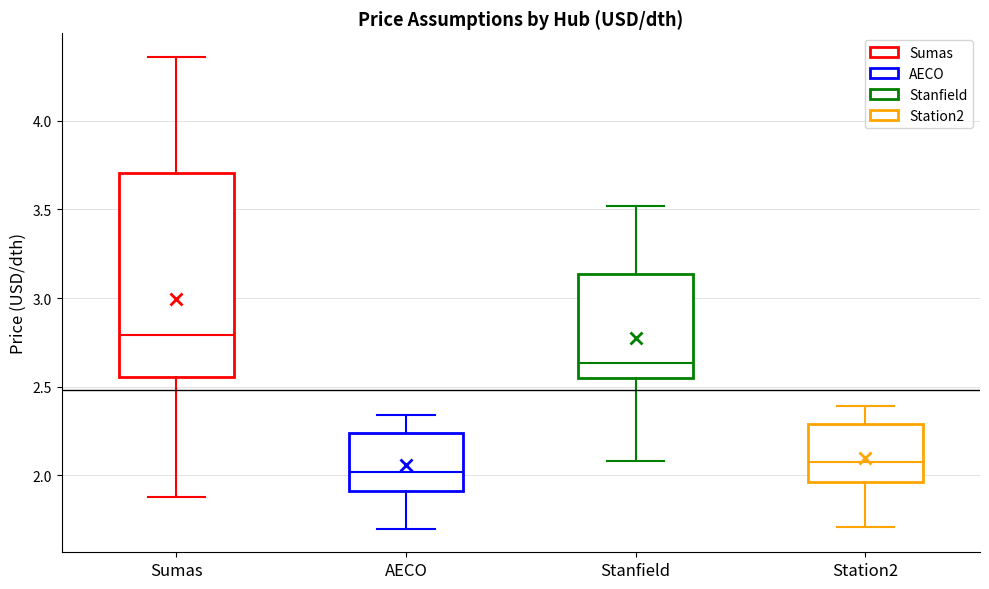

Reading left to right, read every box against the y-axis: the position of its median line, the range the box covers, and the ends of its whiskers. The values are not printed on the chart, so give them approximately, as read against the axis.

Sumas: median 2.80, box 2.55 to 3.70, whiskers 1.90 to 4.35
AECO: median 2.00, box 1.90 to 2.25, whiskers 1.70 to 2.35
Stanfield: median 2.65, box 2.55 to 3.15, whiskers 2.10 to 3.50
Station2: median 2.10, box 1.95 to 2.30, whiskers 1.70 to 2.40